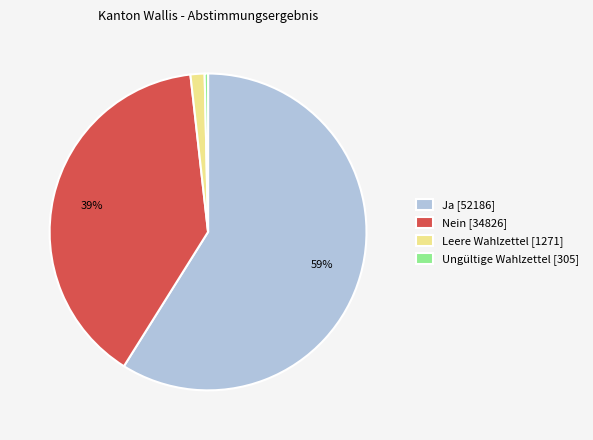

Between Nein [34826] and Ja [52186], which is larger?

Ja [52186]